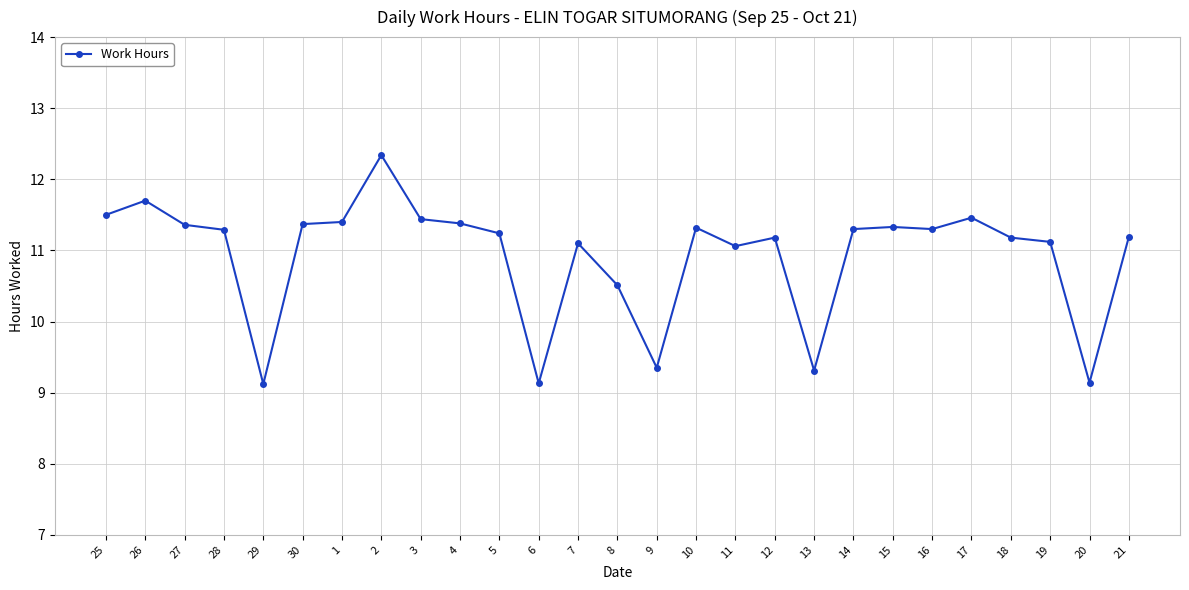

Read the value at 26.

11.7